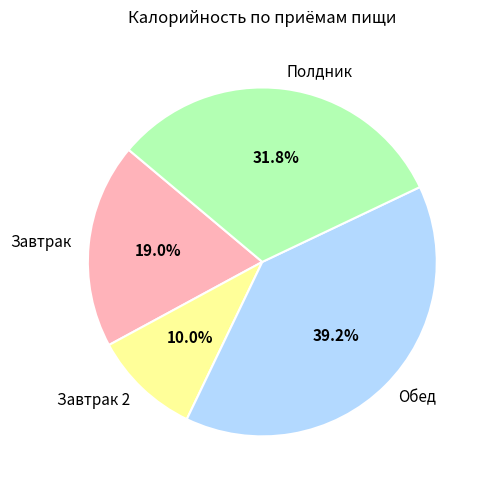

Approximately how many times larger is the value at Обед compared to Завтрак?

2.1